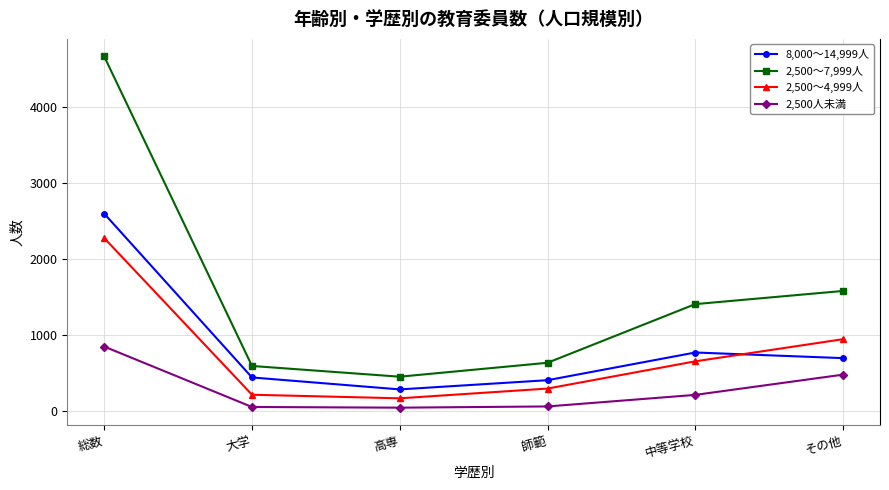

True or false: 8,000～14,999人 has a value of 284 at 高専.

True